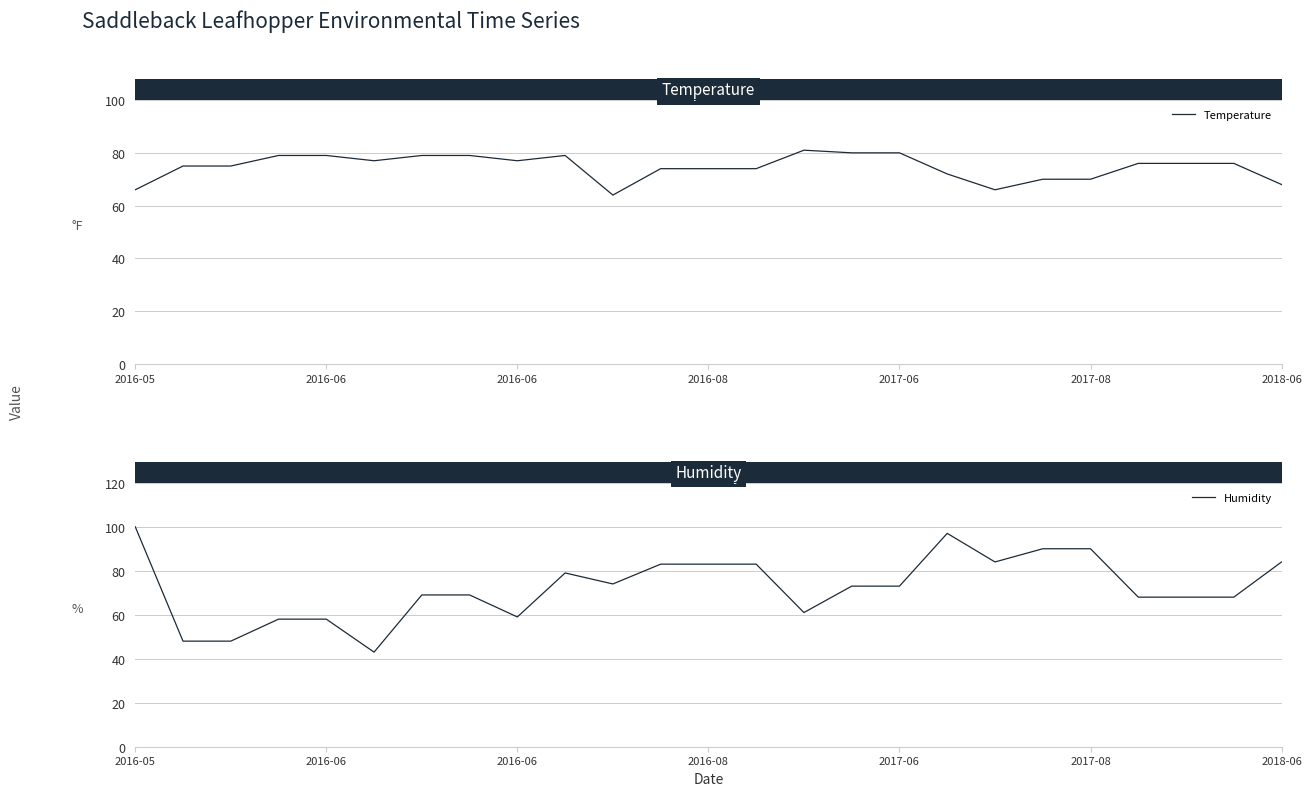

Is the value of Temperature at 2018-06 greater than the value of Humidity at 11?

No